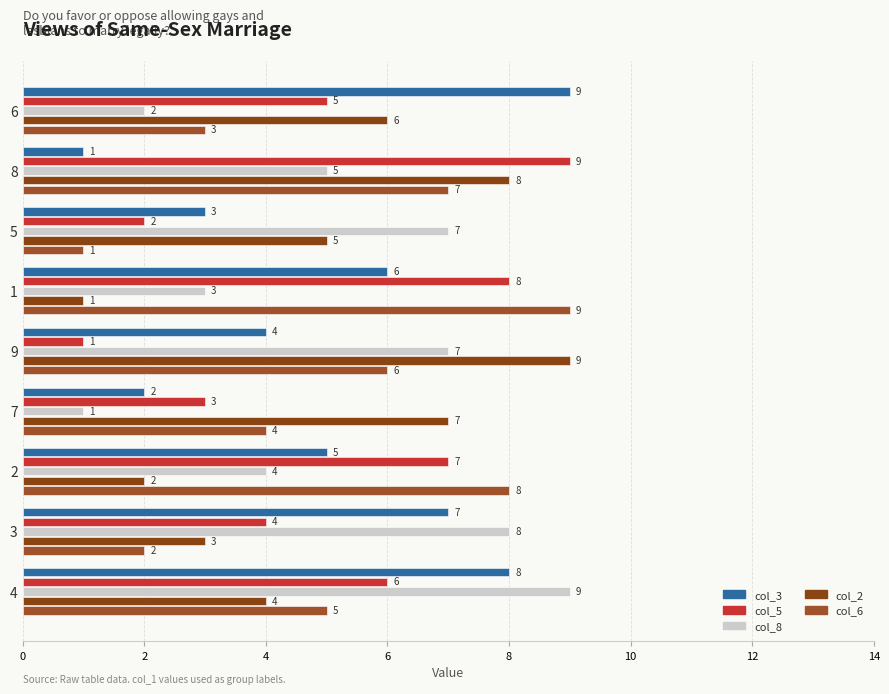

Which category has the highest value in the col_5 series?

8